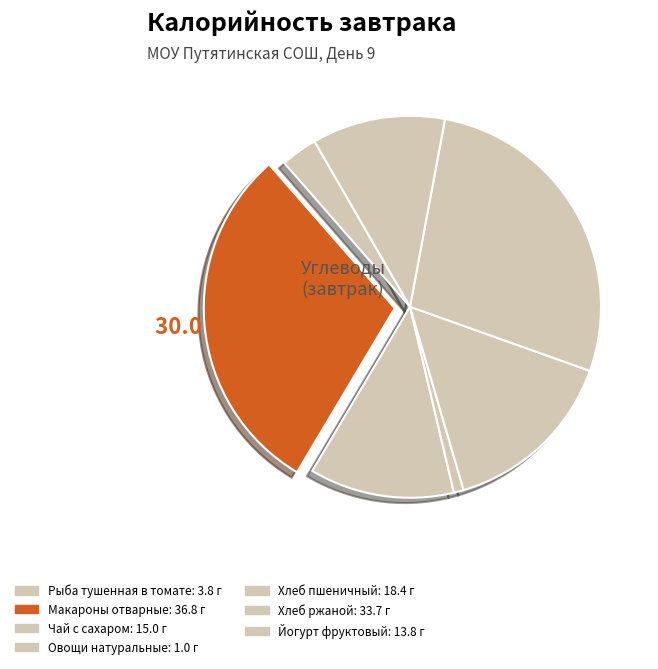

To the nearest percent, what is the difference between the largest and smallest slice percentages?

29%